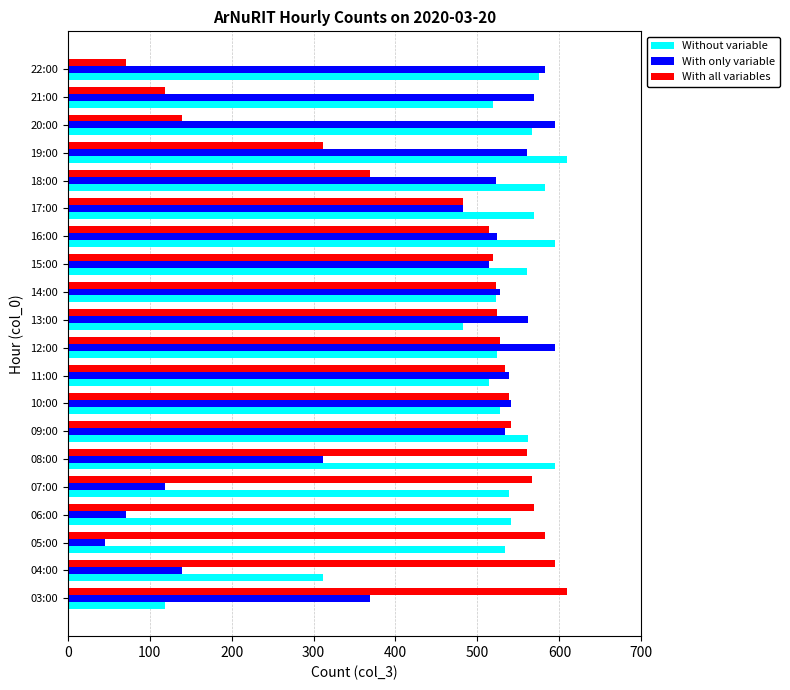

What is the sum of the With all variables values at 18:00 and 12:00?

897